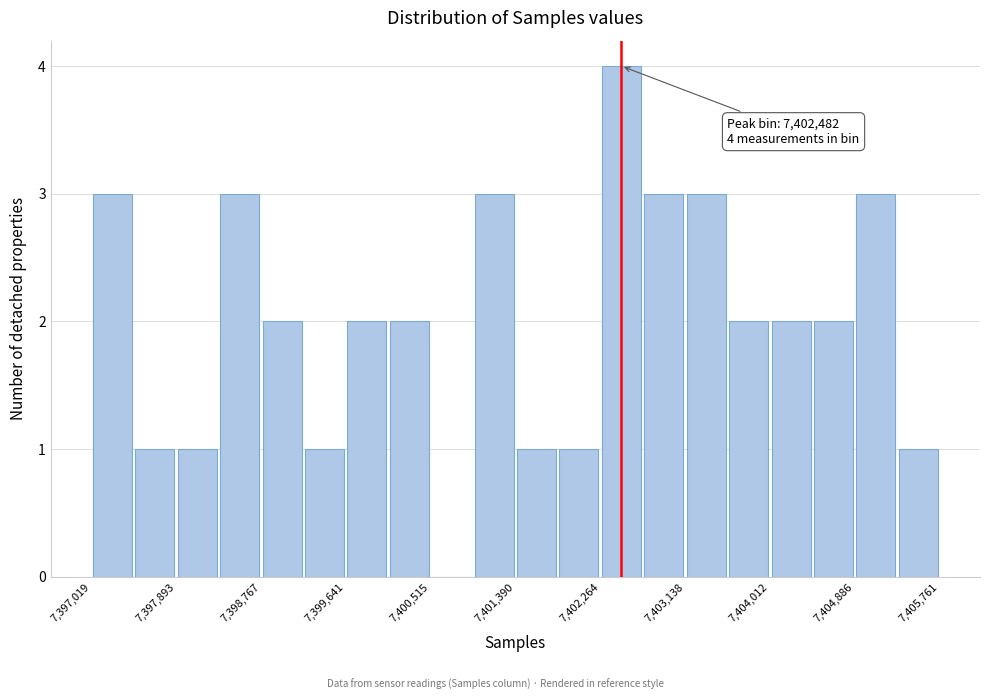

Over which range of the x-axis is the bar tallest?

7402300 to 7402700